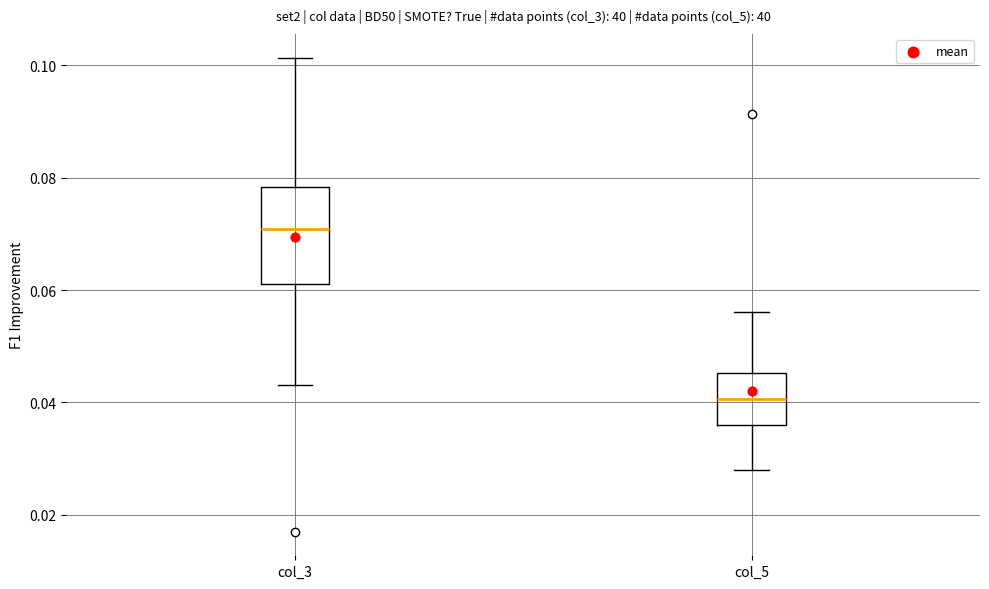

Comparing the boxes themselves (not the whiskers), which one is the tallest?

col_3